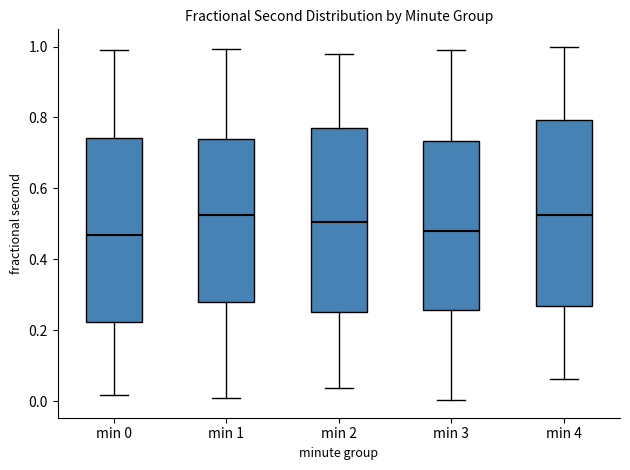

Reading left to right, read every box against the y-axis: the position of its median line, the range the box covers, and the ends of its whiskers. The values are not printed on the chart, so give them approximately, as read against the axis.

min 0: median 0.46, box 0.22 to 0.74, whiskers 0.02 to 1.00
min 1: median 0.52, box 0.28 to 0.74, whiskers 0.00 to 1.00
min 2: median 0.50, box 0.26 to 0.78, whiskers 0.04 to 0.98
min 3: median 0.48, box 0.26 to 0.74, whiskers 0.00 to 0.98
min 4: median 0.52, box 0.26 to 0.80, whiskers 0.06 to 1.00